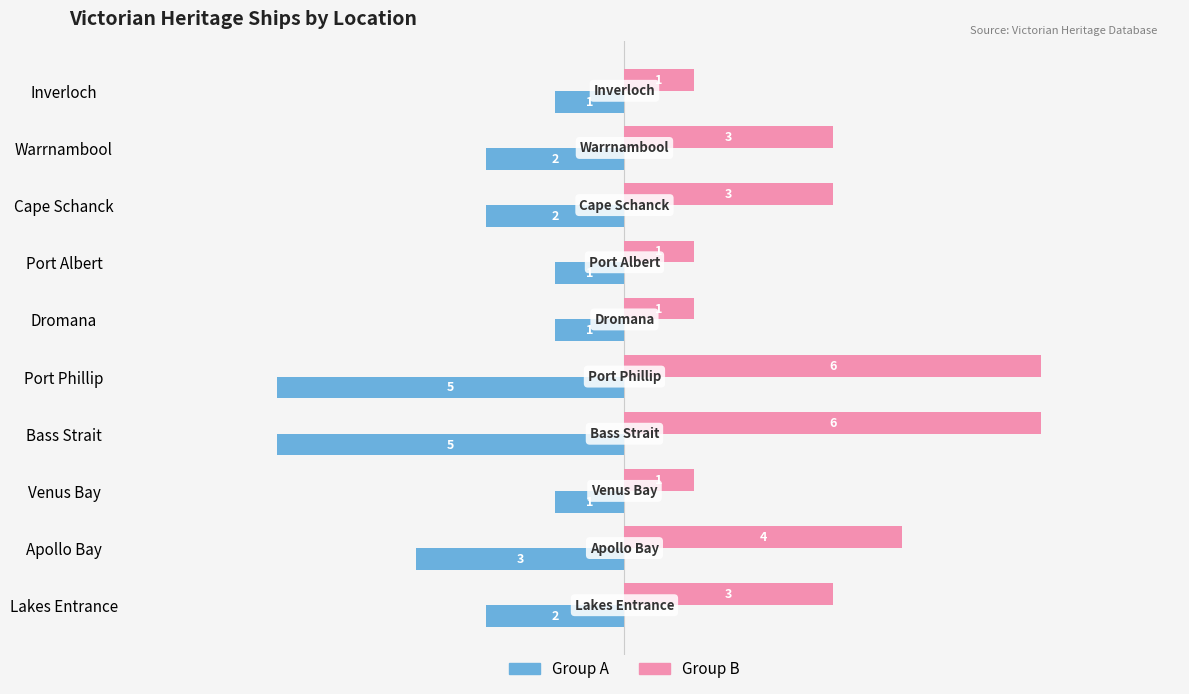

Which series has the largest total across all categories?

Group B